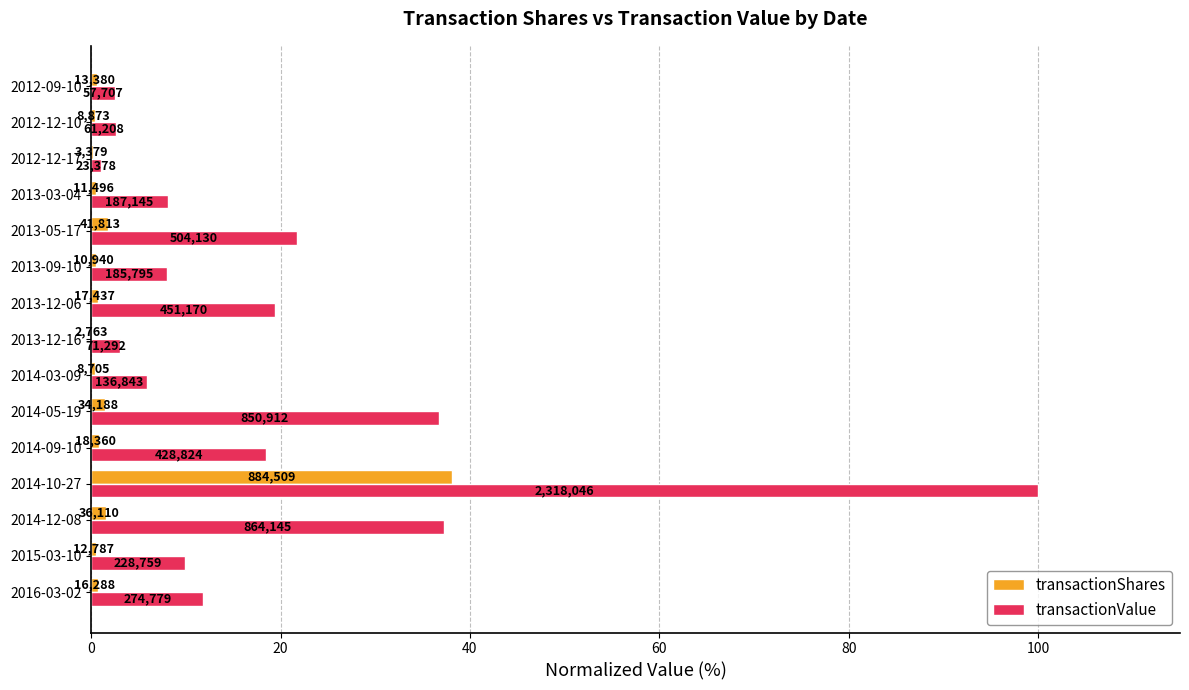

What is the value of the transactionValue bar at the 14th from the left?

2.6